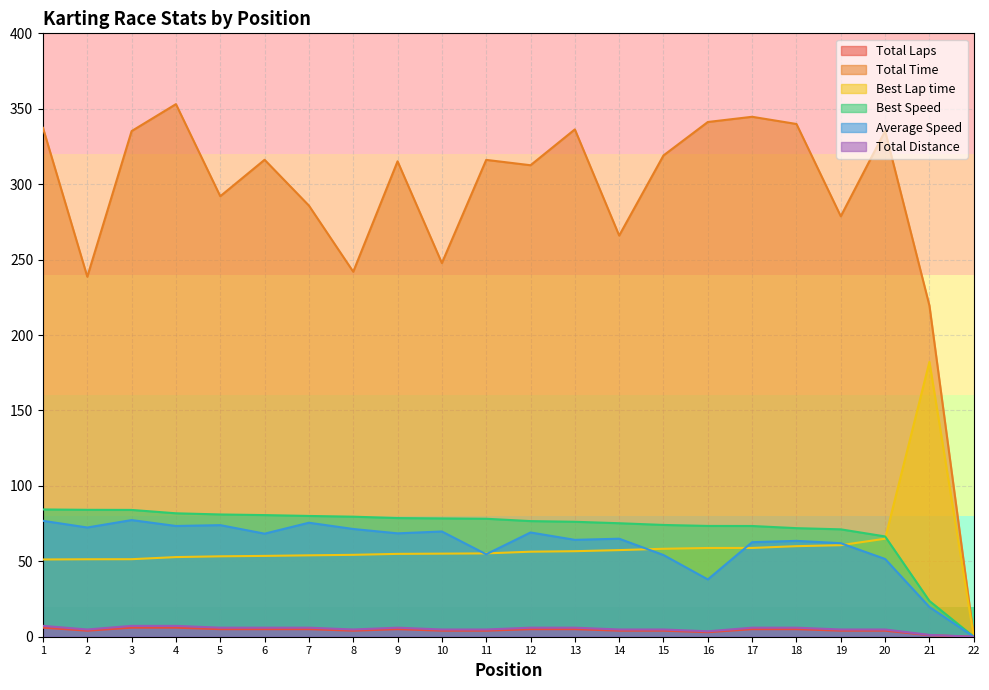

Which series changed the most between 8 and 19?

Total Time